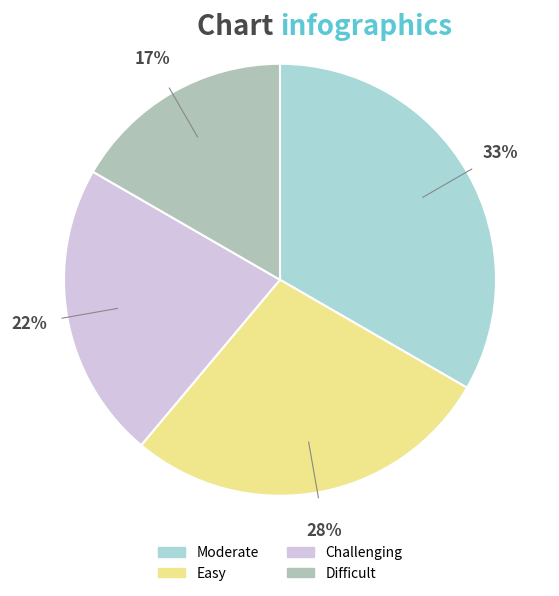

Rank the categories by value from lowest to highest.

Difficult, Challenging, Easy, Moderate